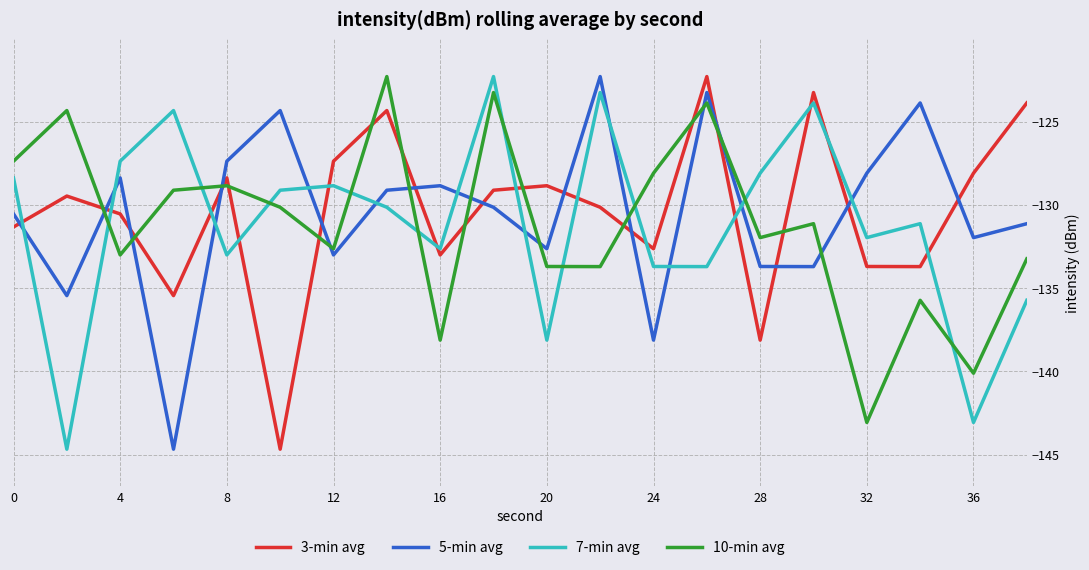

After their last crossing, which series has the higher values: 3-min avg or 7-min avg?

3-min avg